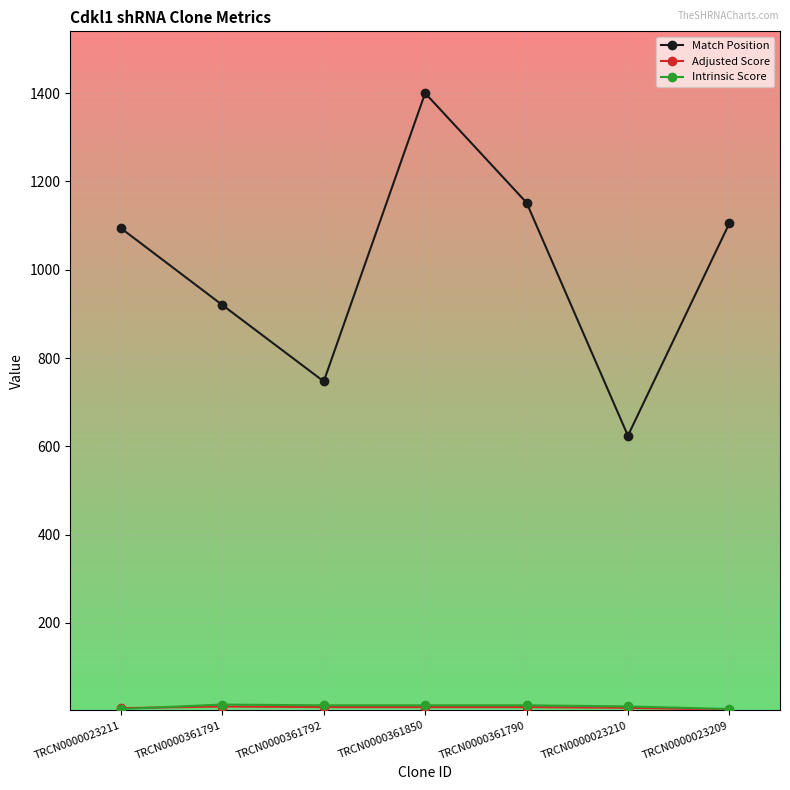

True or false: Match Position has more than 2 interior local peaks.

False